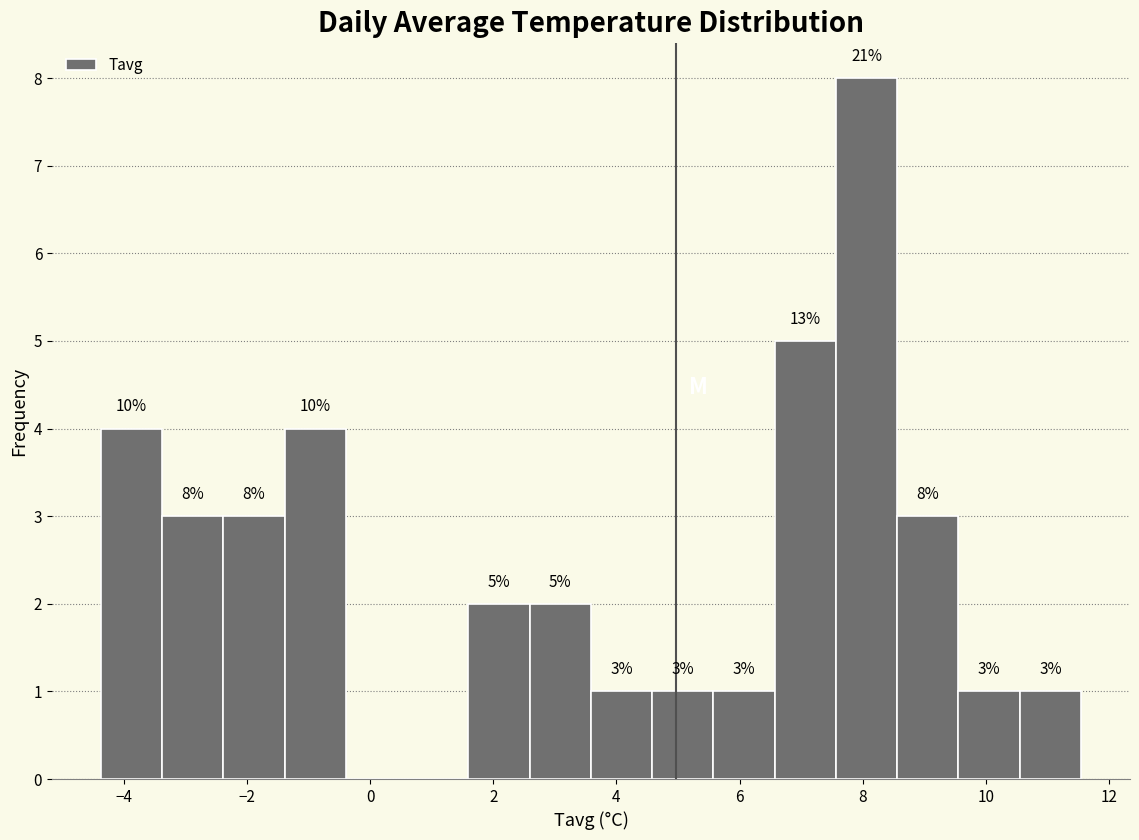

Over which range of the x-axis is the bar tallest?

7.6 to 8.6